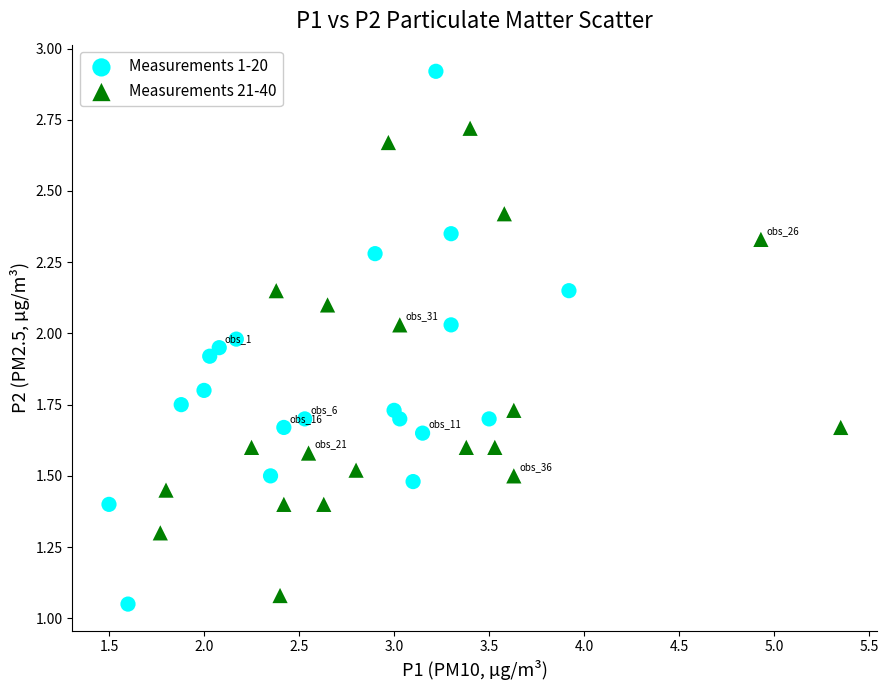

Which series has the widest spread of Y values?

Measurements 1-20